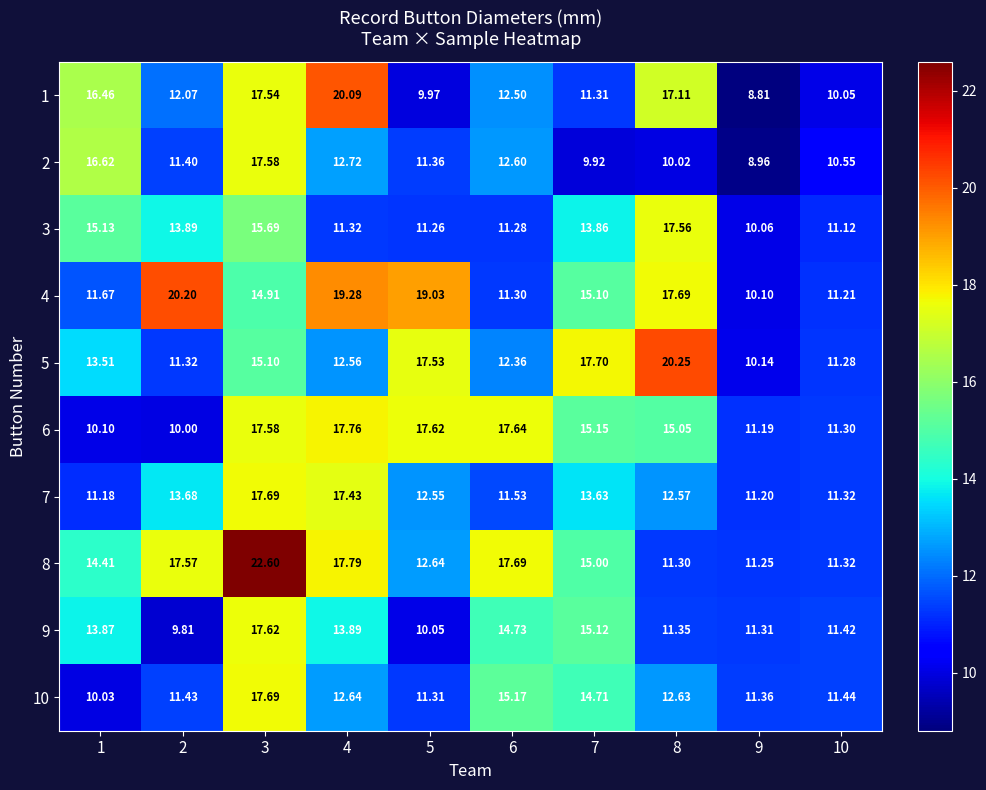

Is the value of 1 at 1 greater than the value of 8 at 5?

Yes